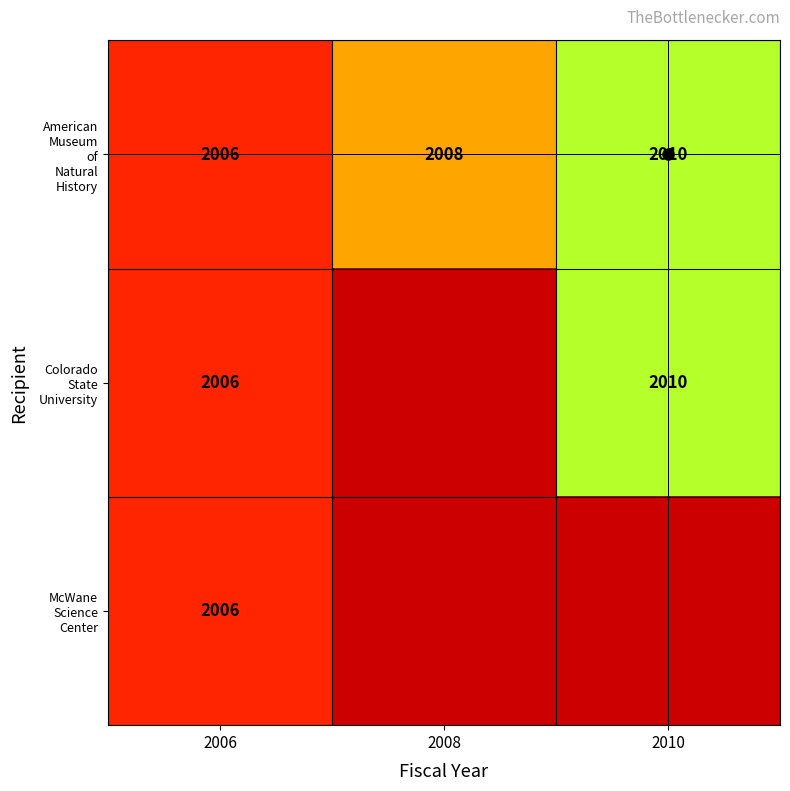

Count the number of data series in this chart.

3